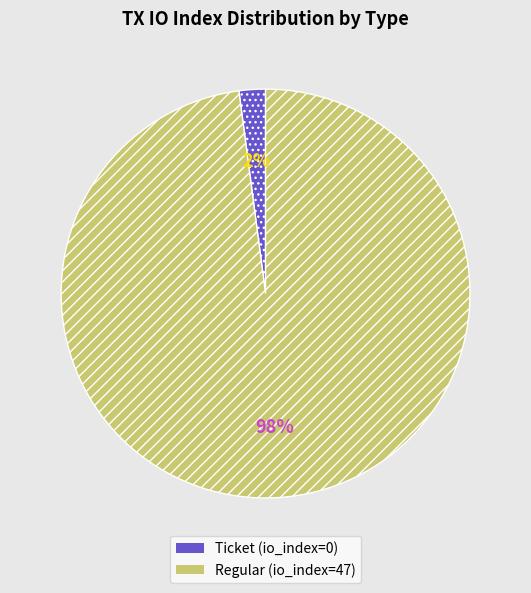

Count the number of slices in the pie.

2